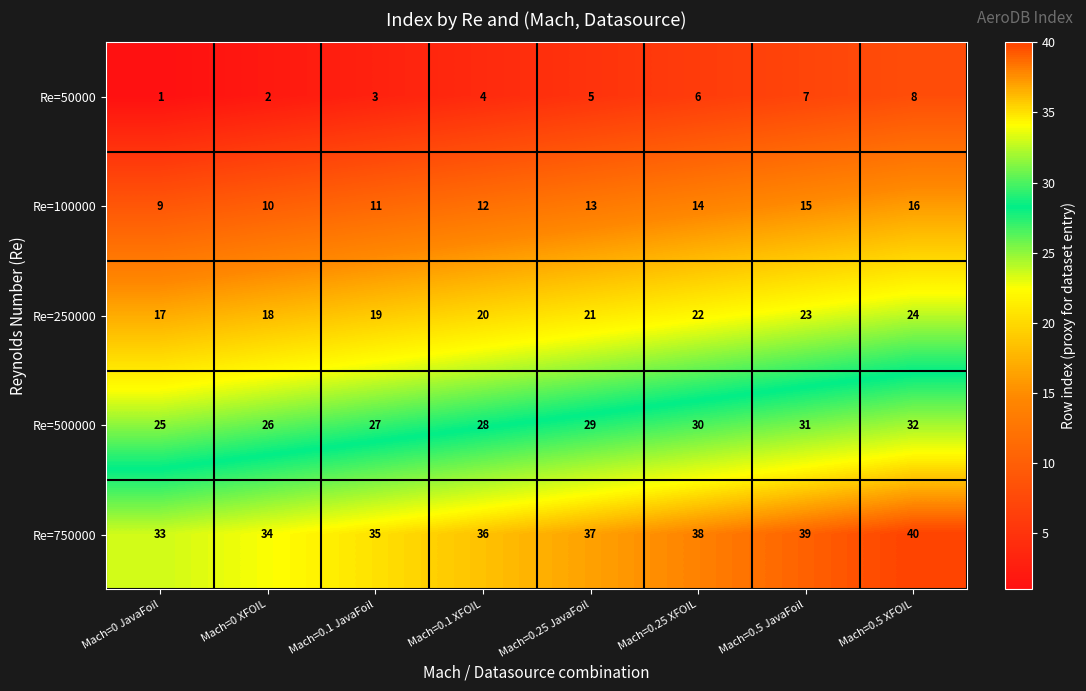

Count the number of data series in this chart.

5